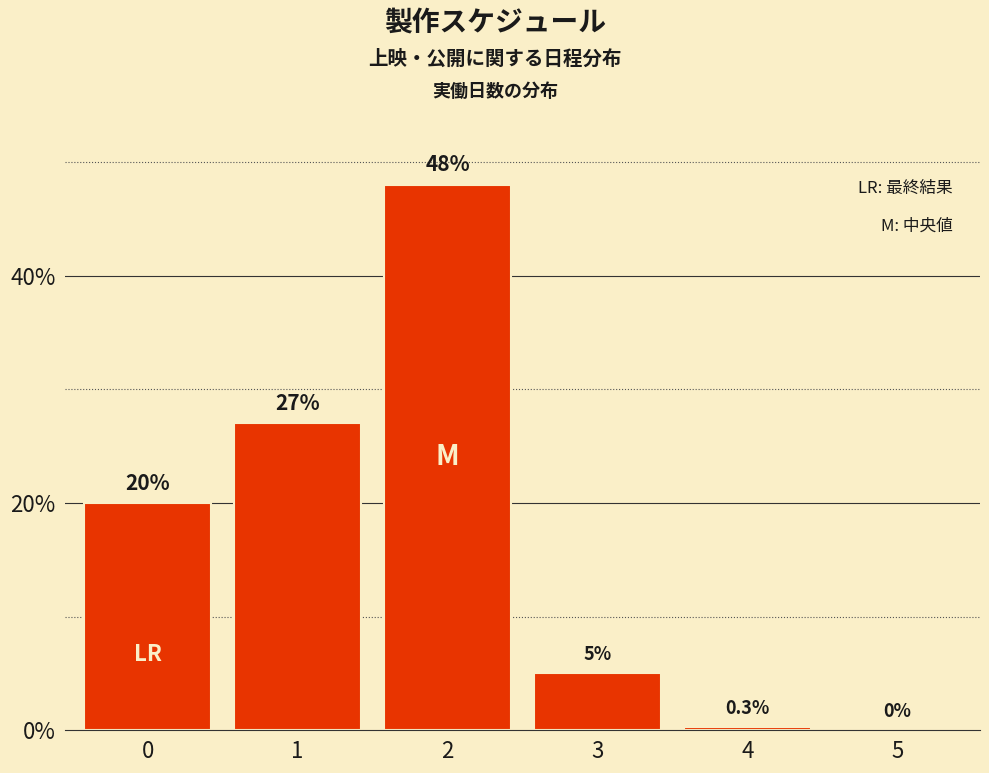

Reading left to right, what are all the values shown in this chart?

0=20.0	1=27.0	2=48.0	3=5.0	4=0.3	5=0.0